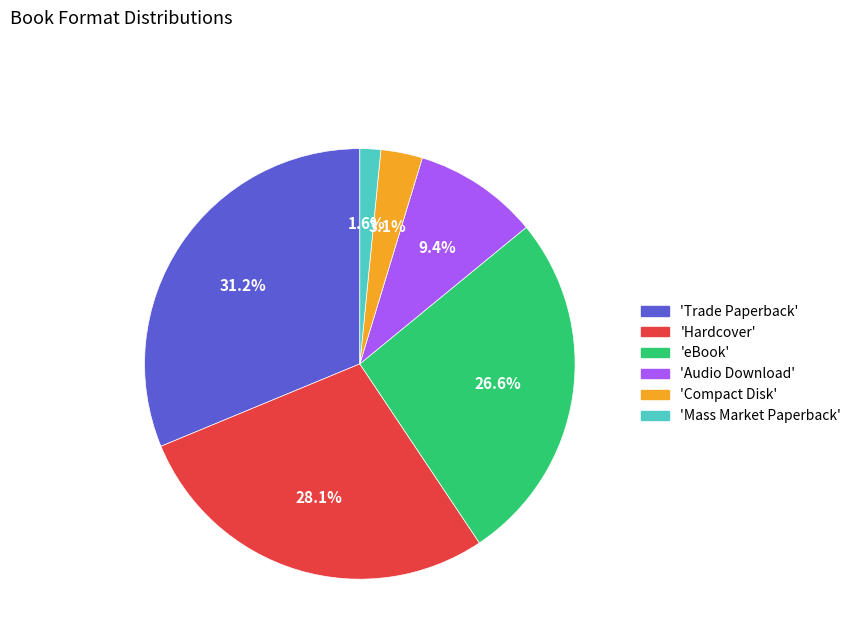

Combined, what portion of the pie is 'Mass Market Paperback' and 'Hardcover'?

29.7%